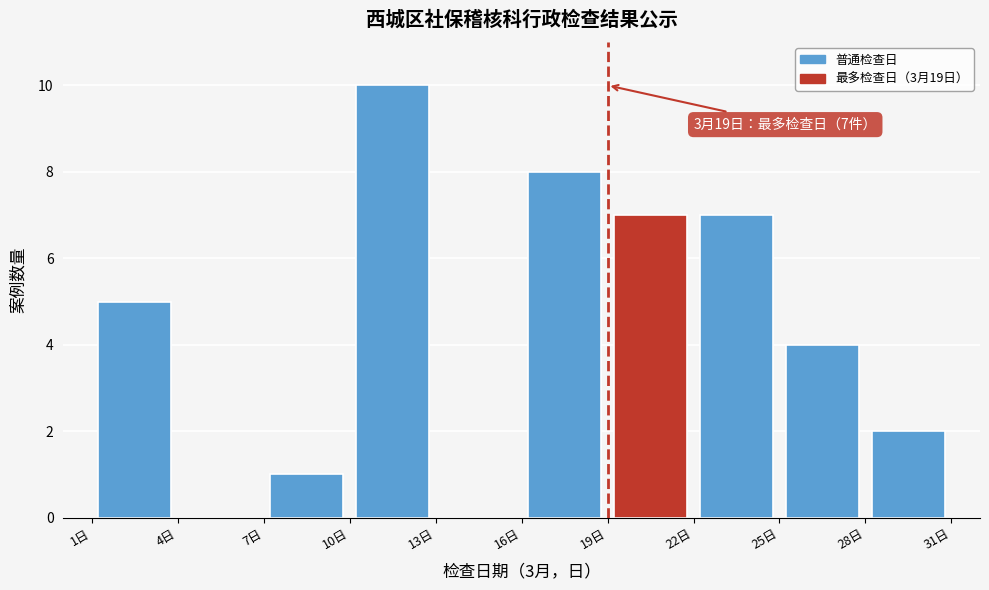

Over which range of the x-axis is the bar tallest?

10 to 13